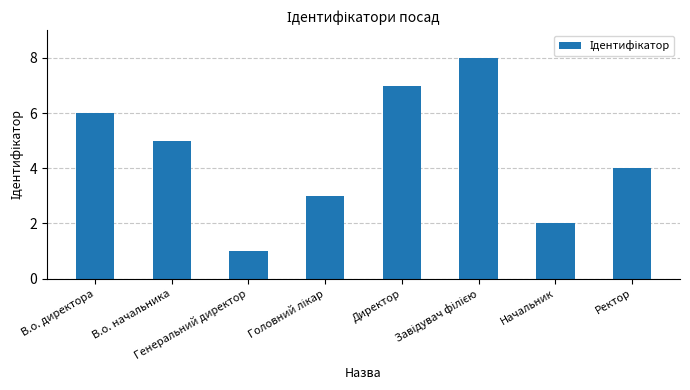

What is the difference between the second highest and minimum values?

6